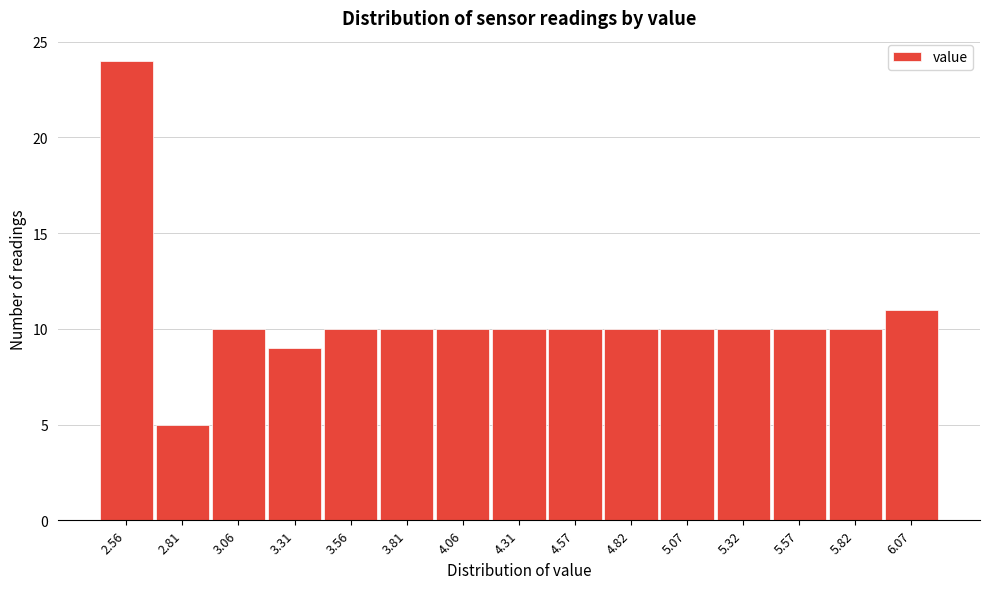

Reading right to left, transcribe all the data shown in this chart.

6.07=11	5.82=10	5.57=10	5.32=10	5.07=10	4.82=10	4.57=10	4.31=10	4.06=10	3.81=10	3.56=10	3.31=9	3.06=10	2.81=5	2.56=24